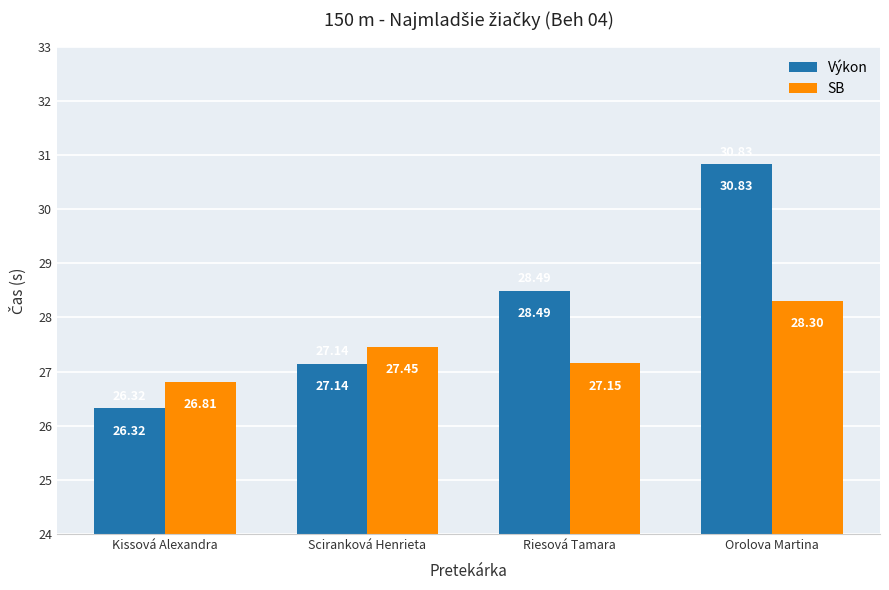

How many bars are there in total?

8